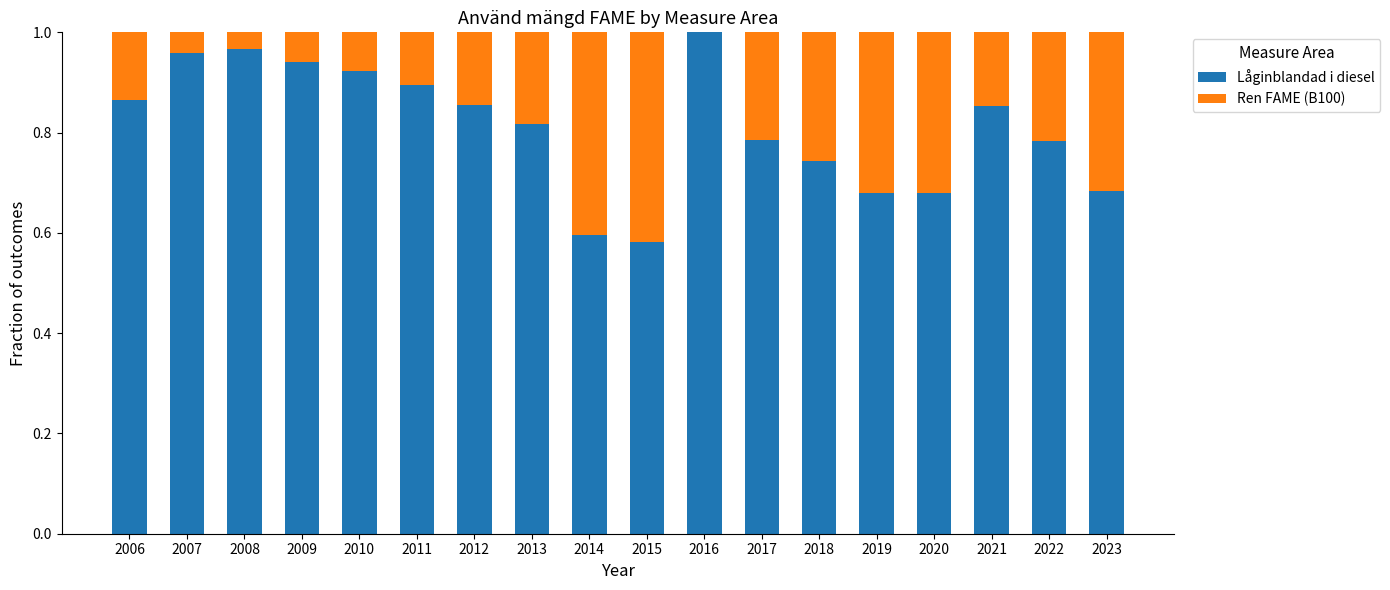

True or false: Låginblandad i diesel has a value of 0.9 at 2012.

True